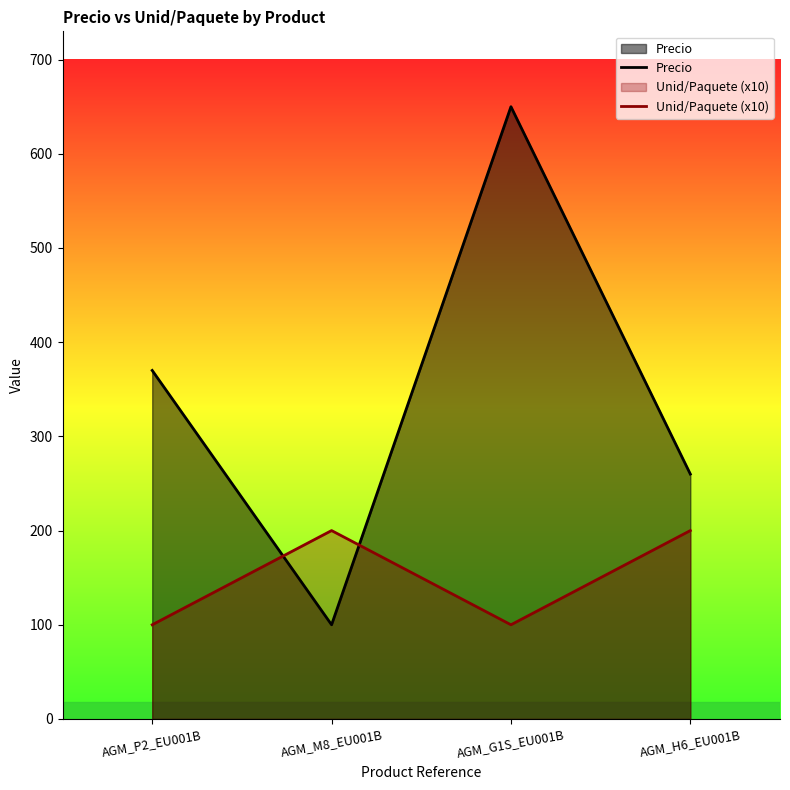

What is the spread (max minus min) of values at AGM_H6_EU001B?

60.0